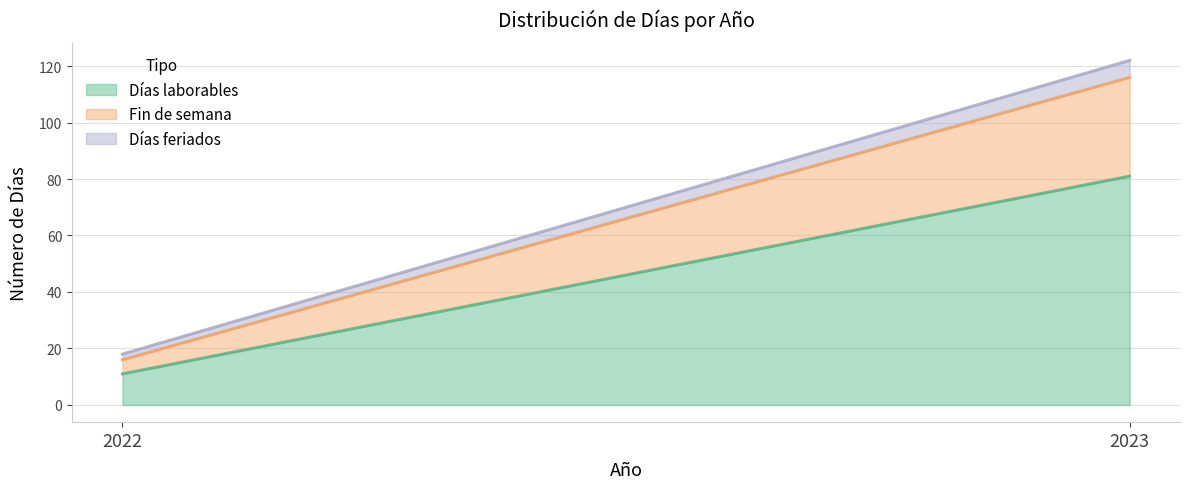

What is the lowest value of the Días laborables series?

11.0